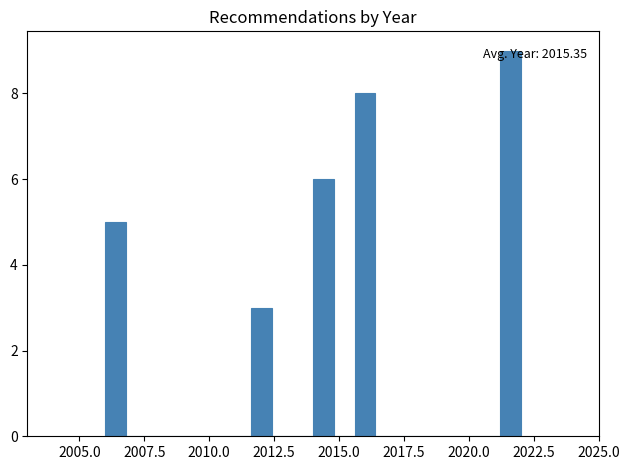

Read against the x-axis, roughly where is the centre of the tallest bar?

2021.5